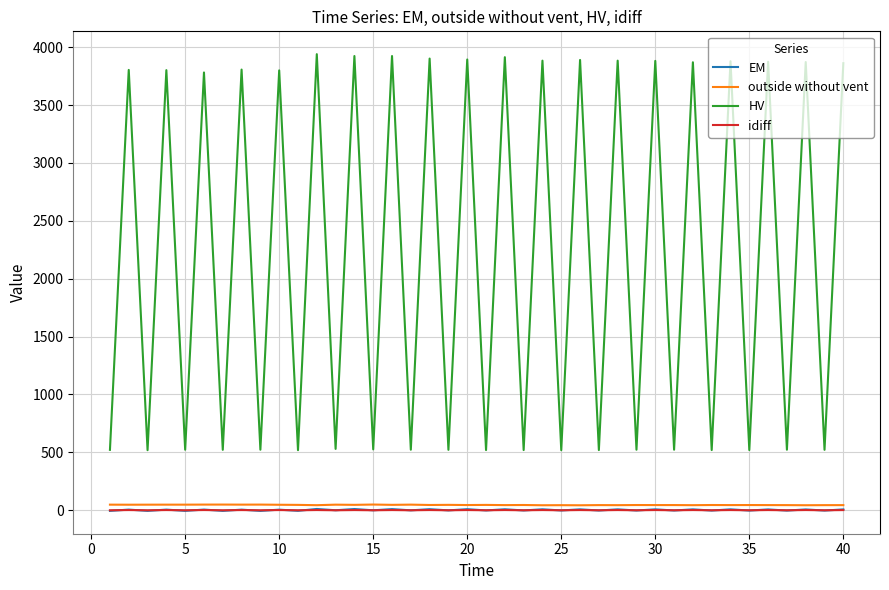

What is the minimum value for outside without vent?

43.2